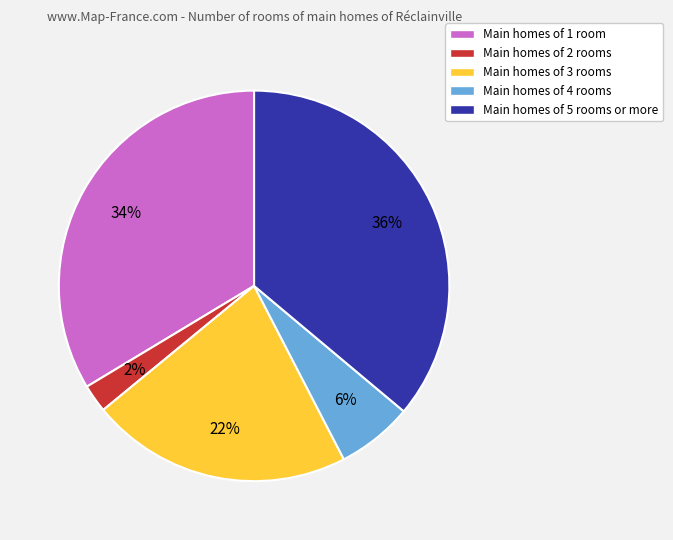

Does any single category account for the majority?

No